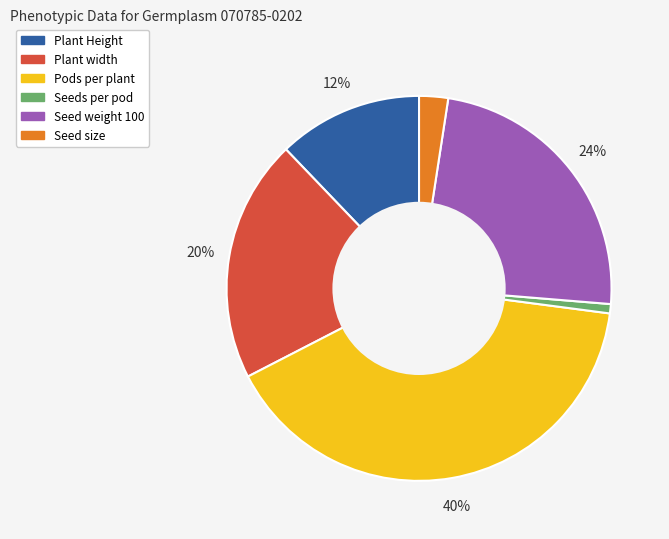

To the nearest percent, what is the average slice percentage?

17%